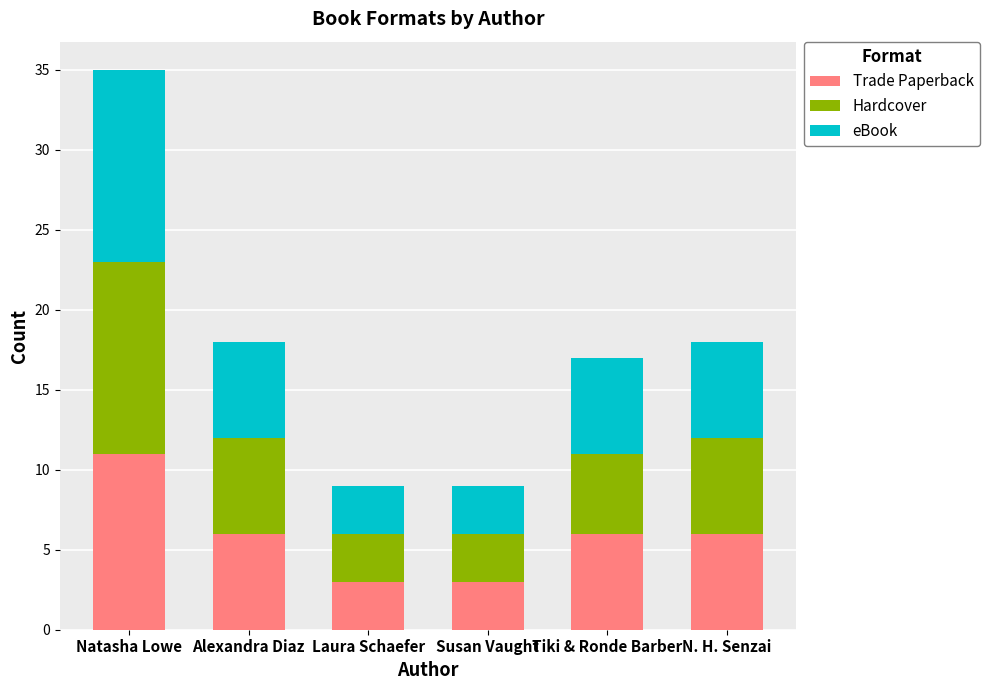

True or false: Trade Paperback has a value of 5 at Natasha Lowe.

False